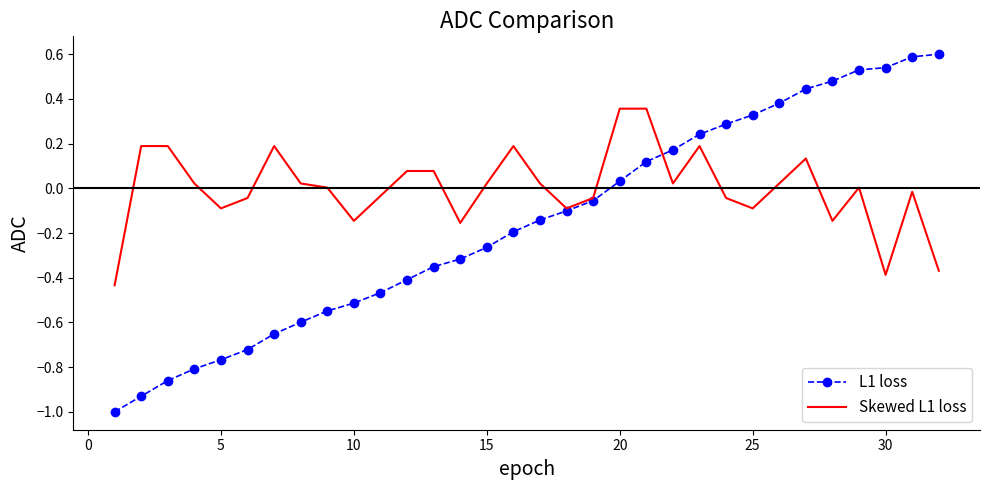

What is the sum of all L1 loss values?

-5.0